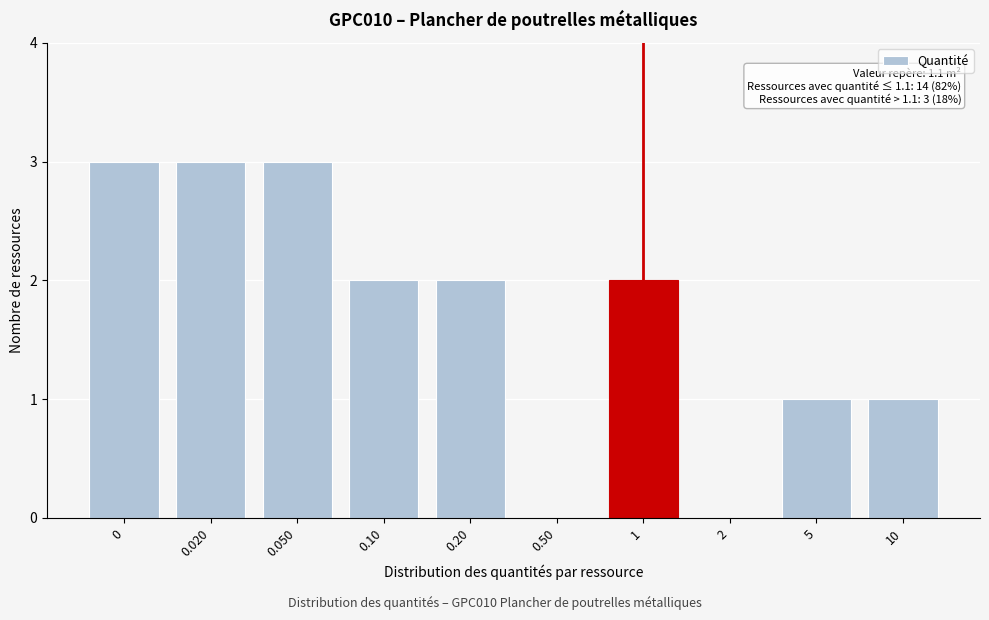

Reading left to right, what are all the values shown in this chart?

0=3	0.020=3	0.050=3	0.10=2	0.20=2	0.50=0	1=2	2=0	5=1	10=1